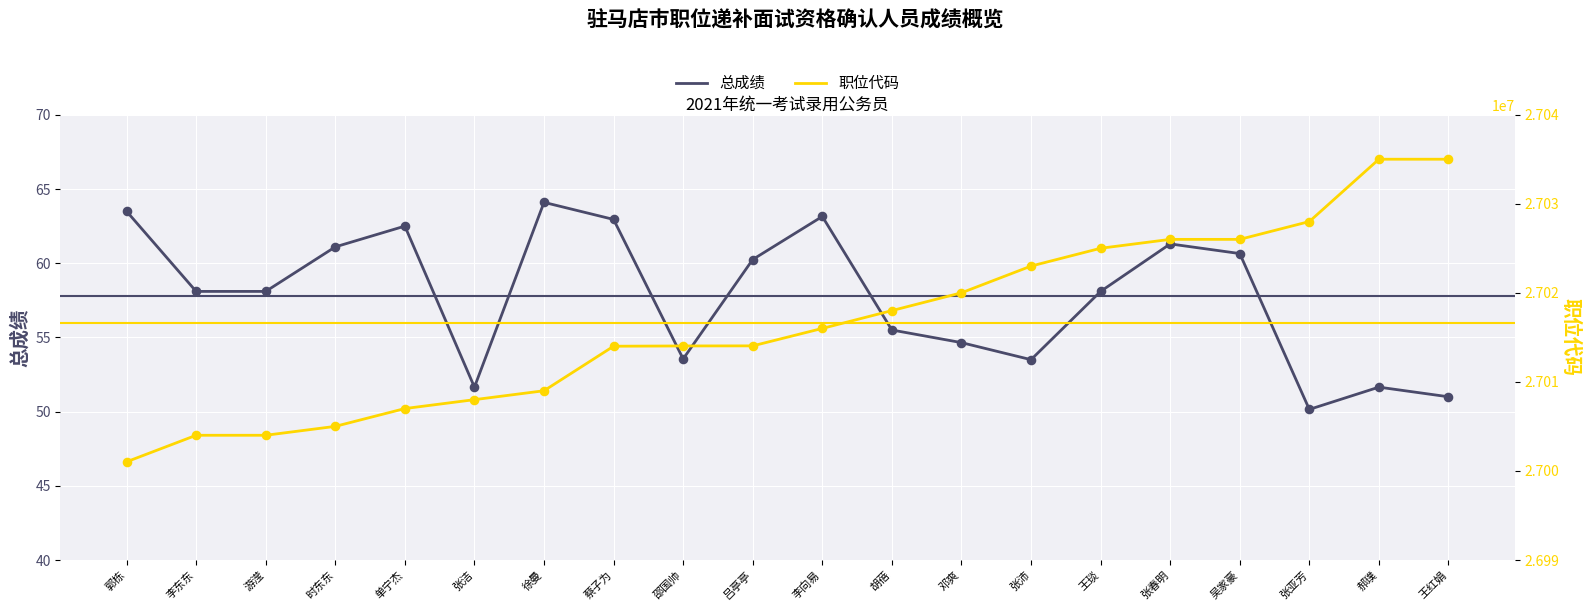

Which series has the widest spread of Y values?

职位代码